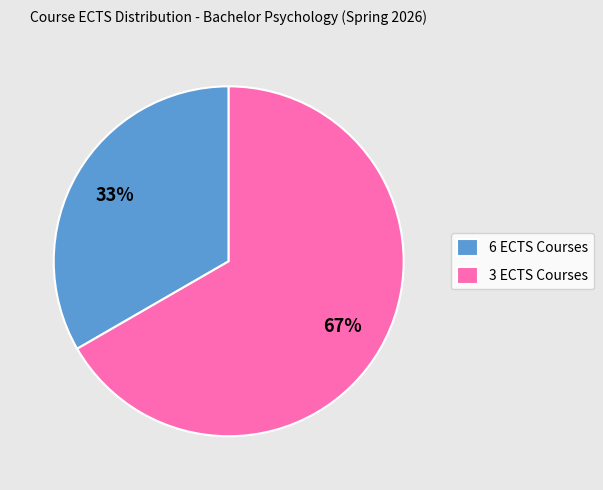

Which category has the biggest portion of the pie?

3 ECTS Courses